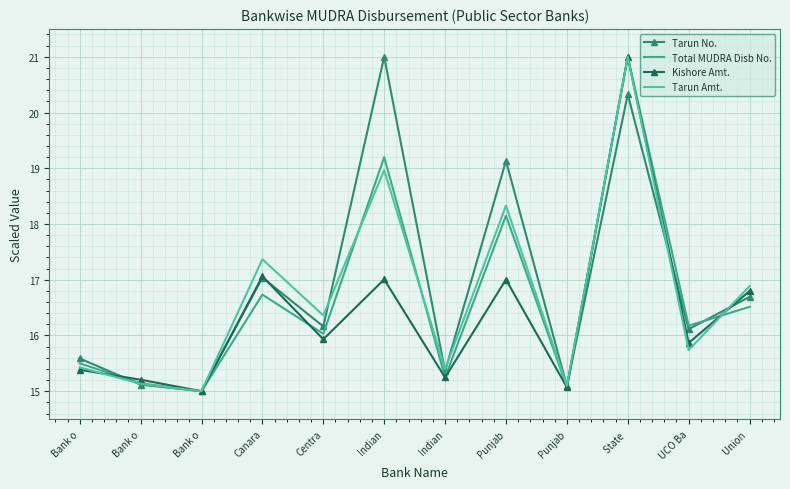

At which category does the chart reach its minimum across all series?

Bank o